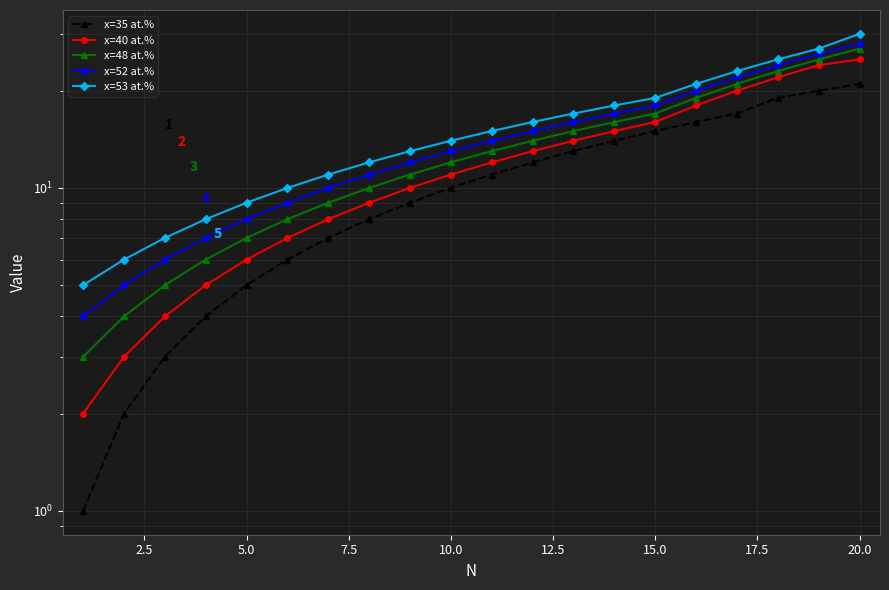

True or false: x=48 at.% and x=40 at.% intersect in this chart.

False